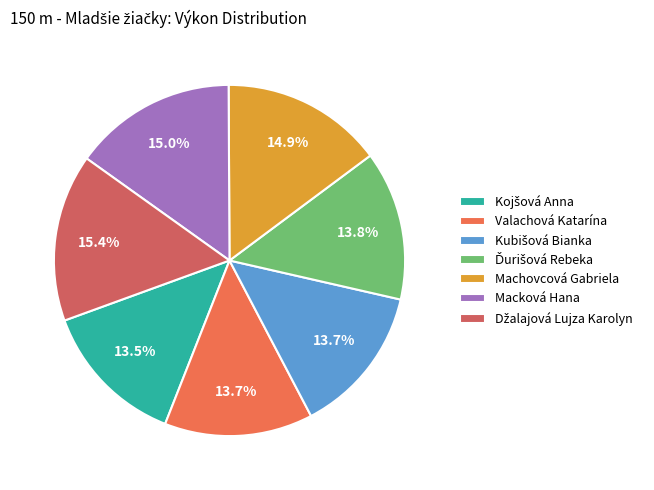

What is the total percentage of Macková Hana and Valachová Katarína?

28.7%